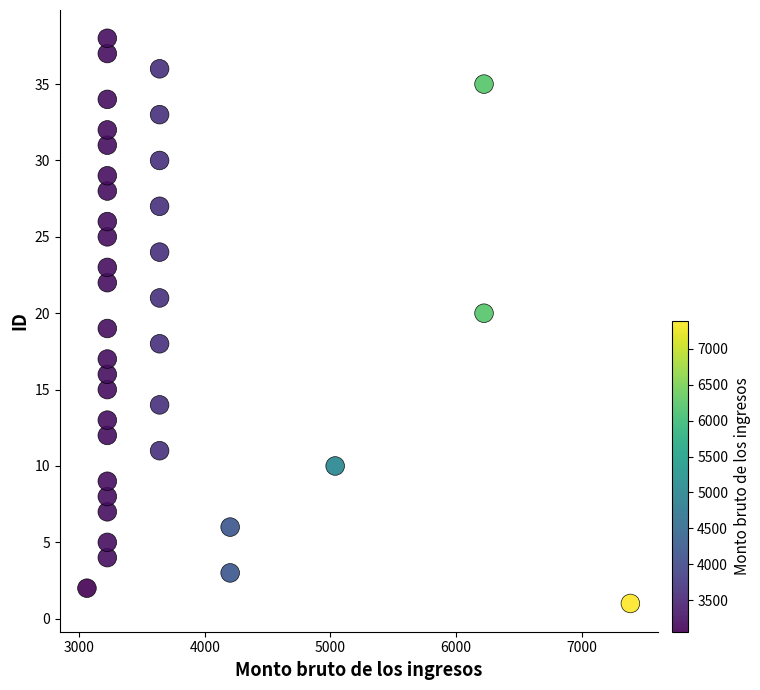

What is the range of Y values (max minus min)?

37